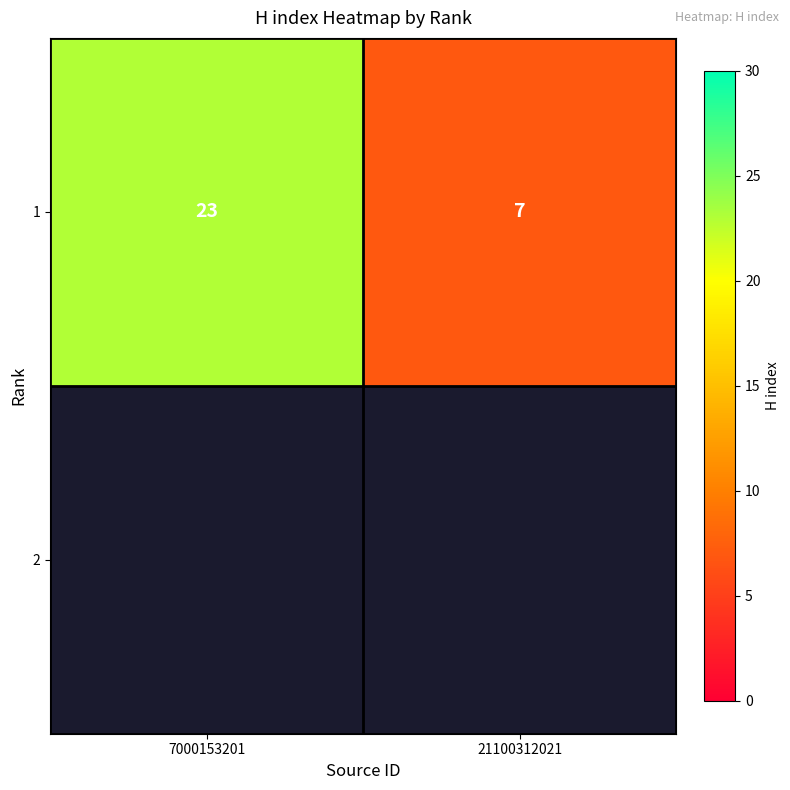

Reading right to left, list all the values displayed in this chart.

7	23